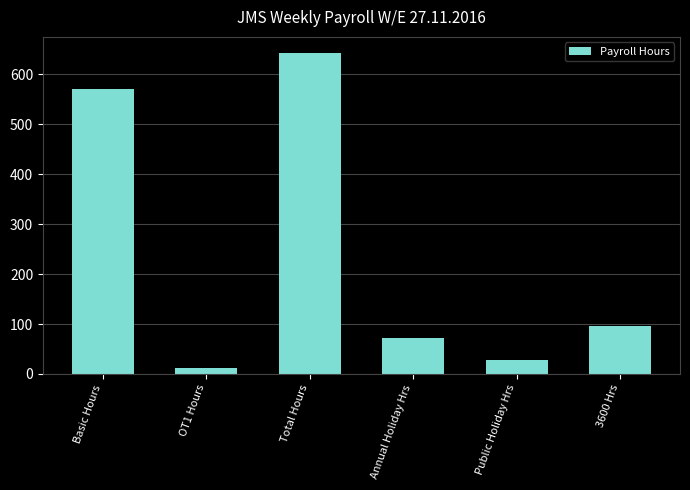

Is it true that the value at Public Holiday Hrs is 28.2?

True